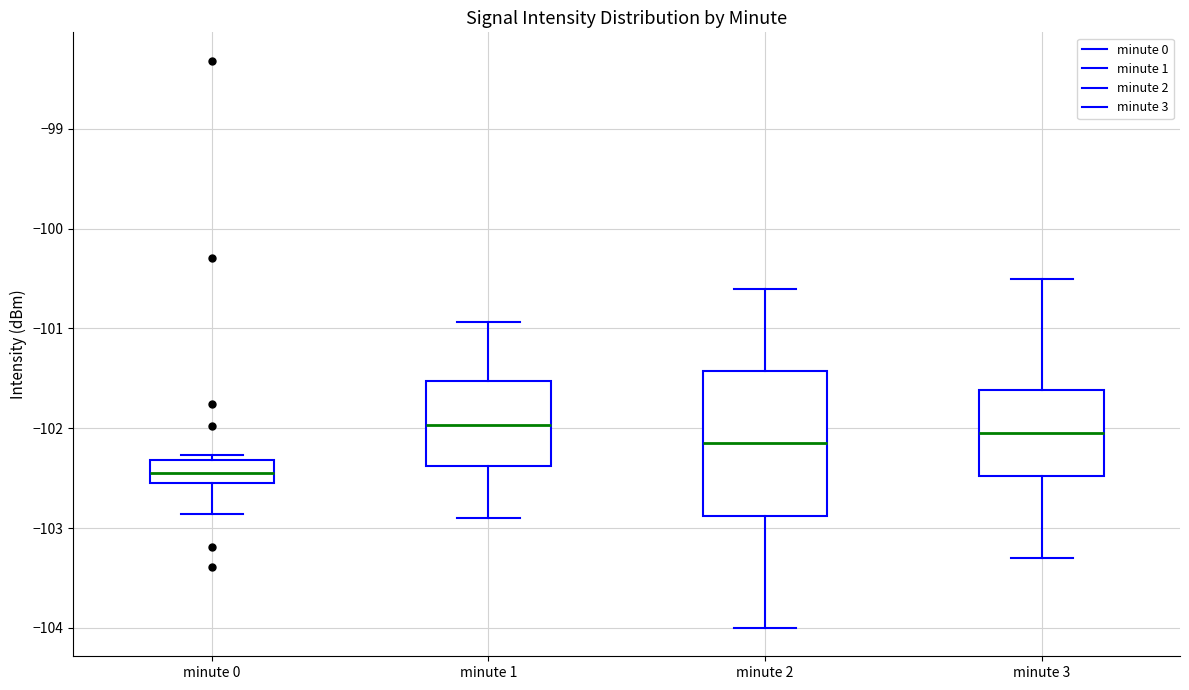

Comparing the boxes themselves (not the whiskers), which one is the tallest?

minute 2